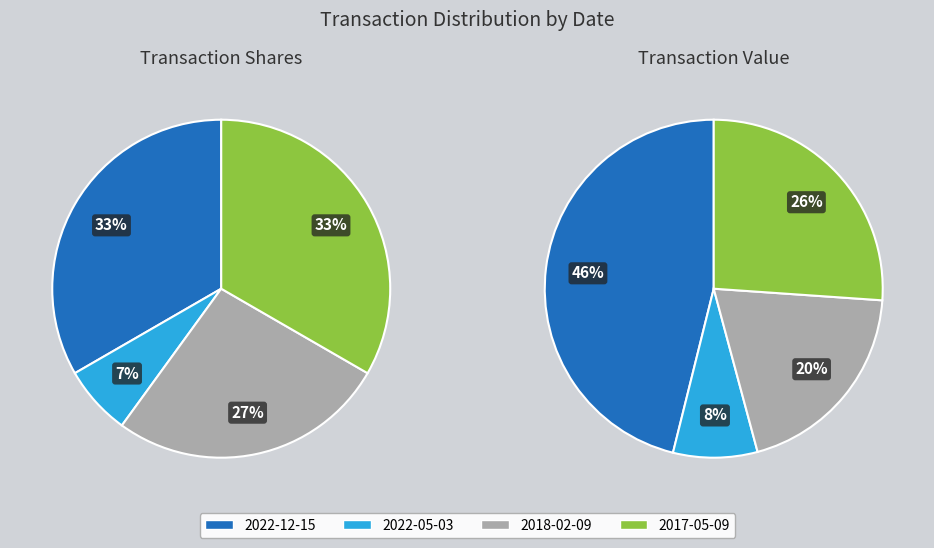

Is there any slice that represents more than half of the pie?

No